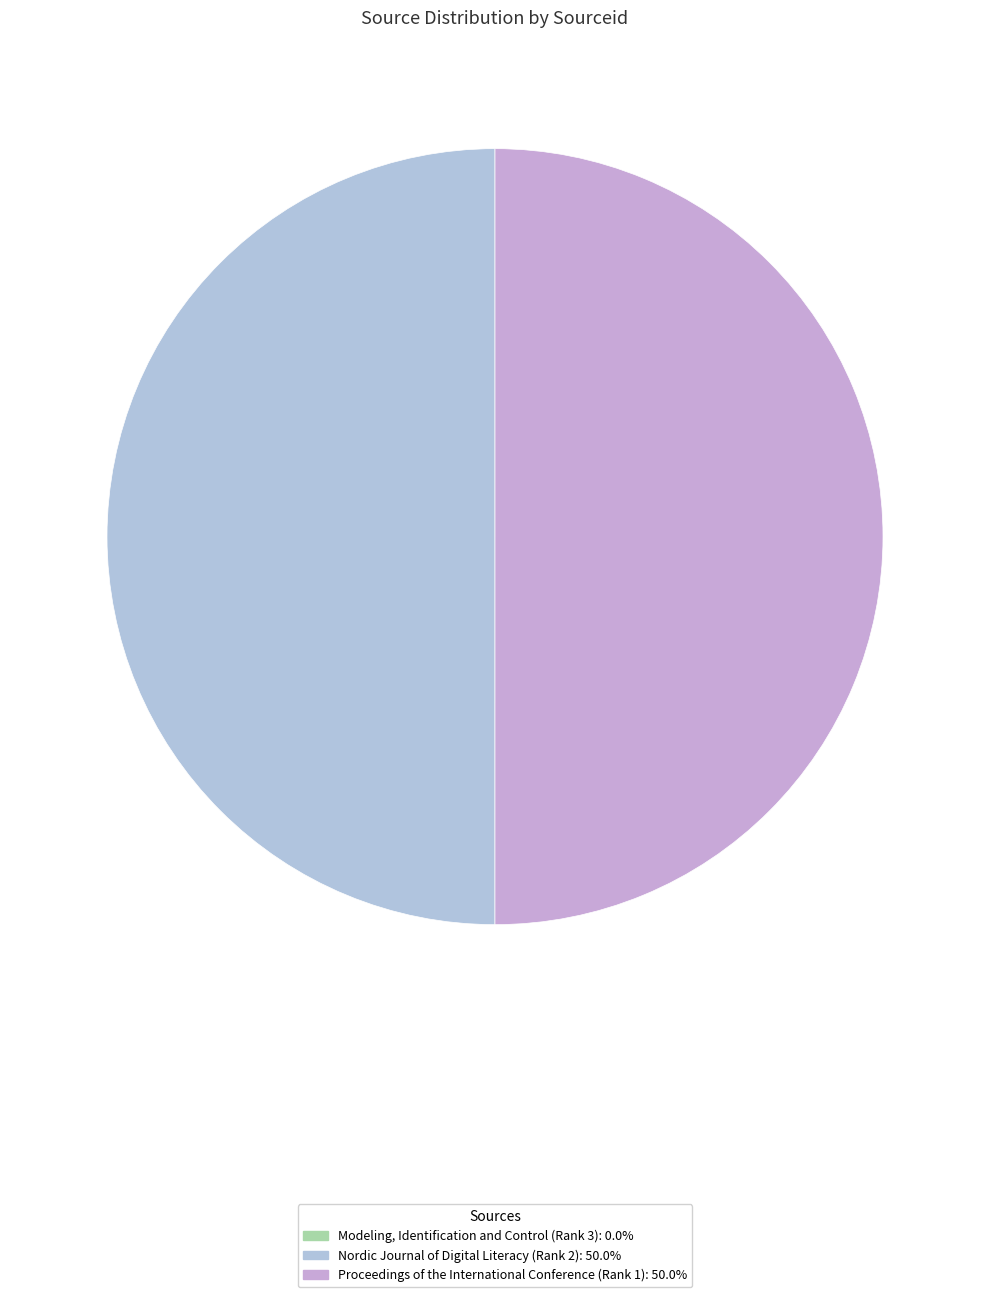

Between Modeling, Identification and Control (Rank 3) and Proceedings of the International Conference (Rank 1), which is larger?

Proceedings of the International Conference (Rank 1)